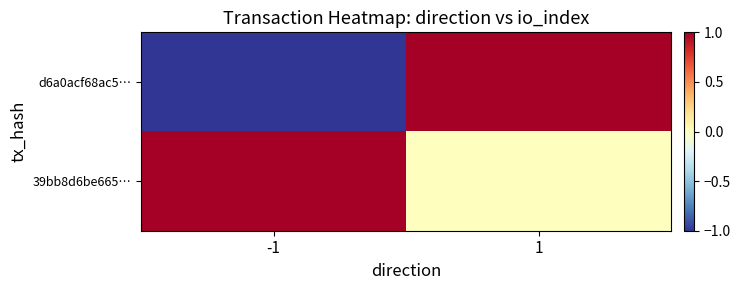

Reading left to right, list all the values displayed in this chart.

d6a0acf68ac5…: -1=-1	1=1
39bb8d6be665…: -1=1	1=0